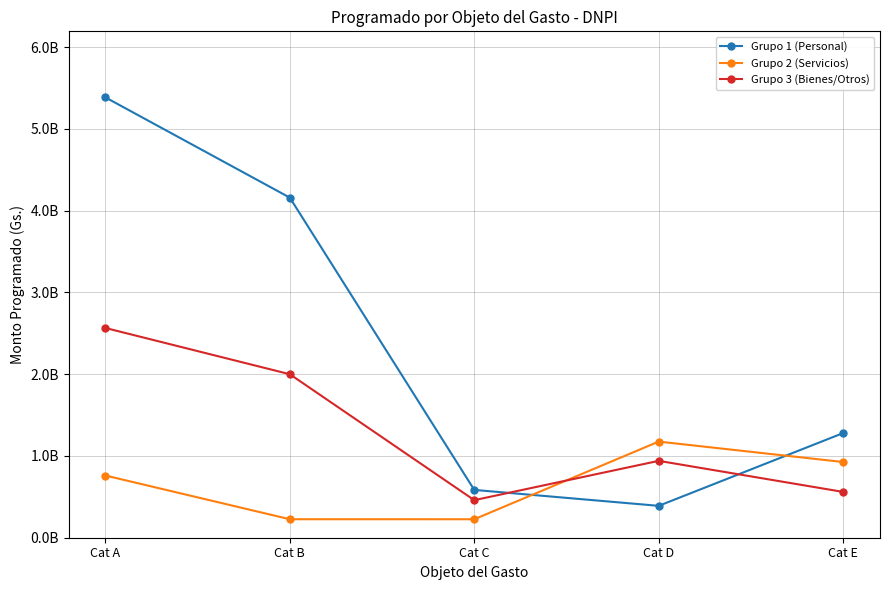

Where does the Grupo 2 (Servicios) series first go above 760789194?

Cat D